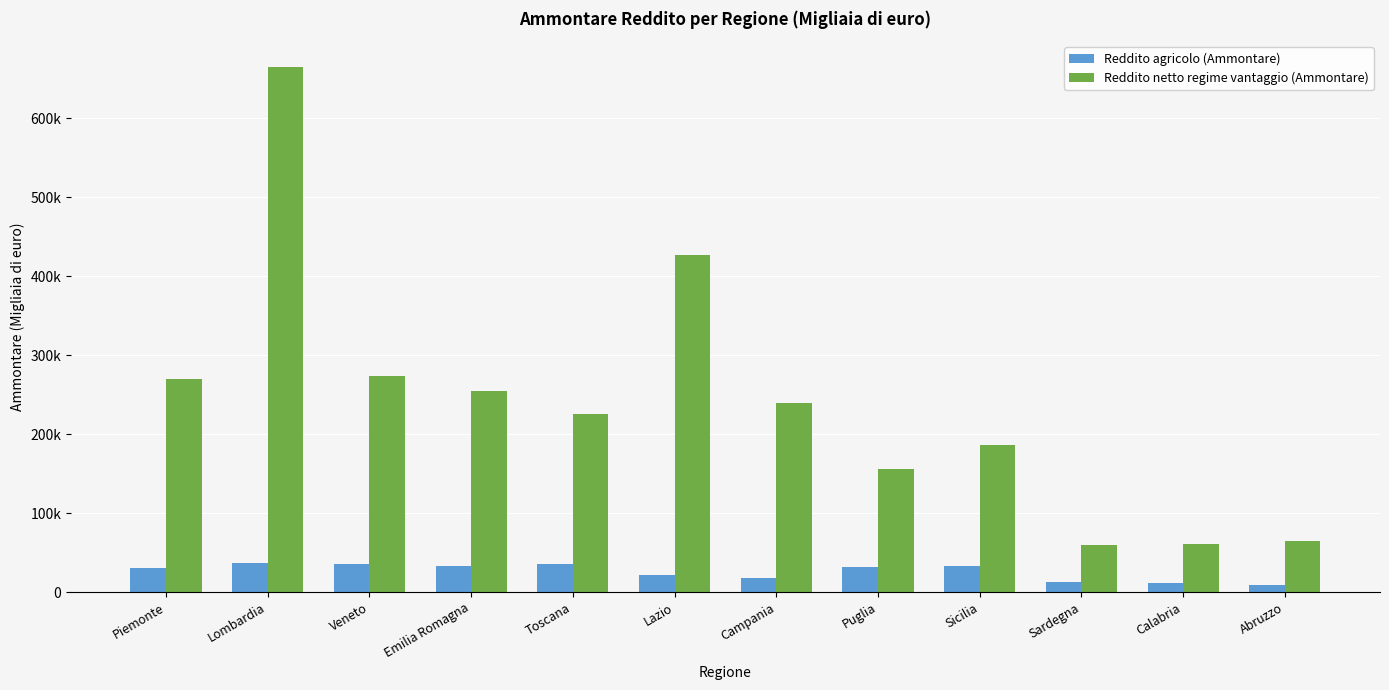

At which category is the sum across all series the highest?

Lombardia